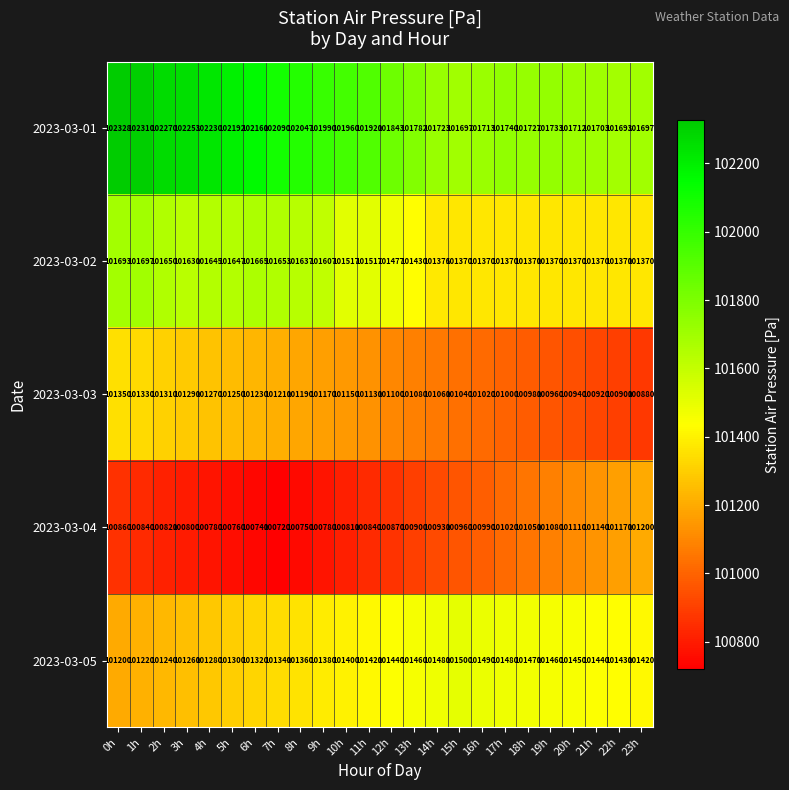

What is the minimum value for 2023-03-02?

101370